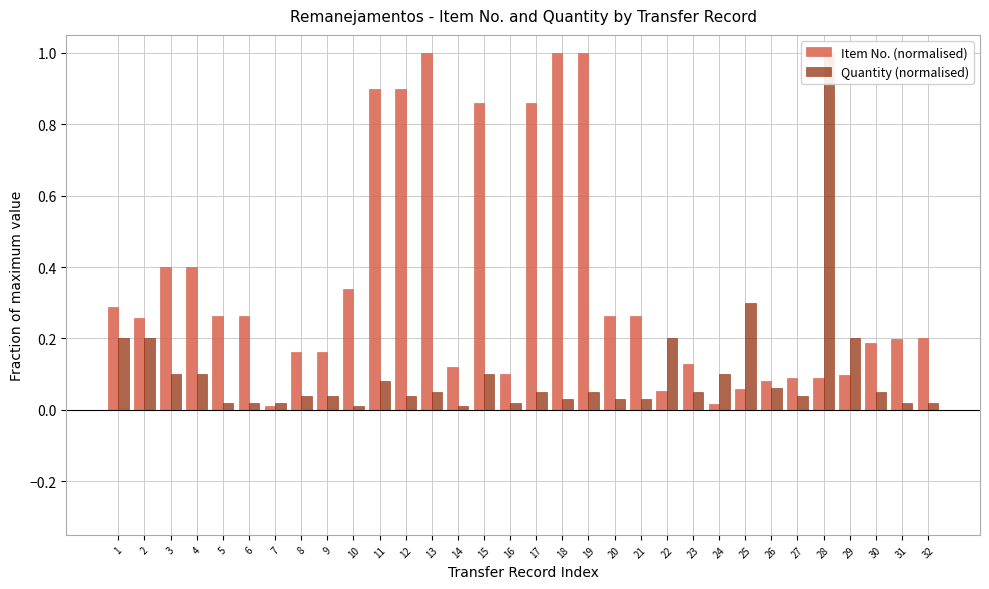

Rank the series by their maximum value, from lowest to highest.

Item No. (normalised), Quantity (normalised)